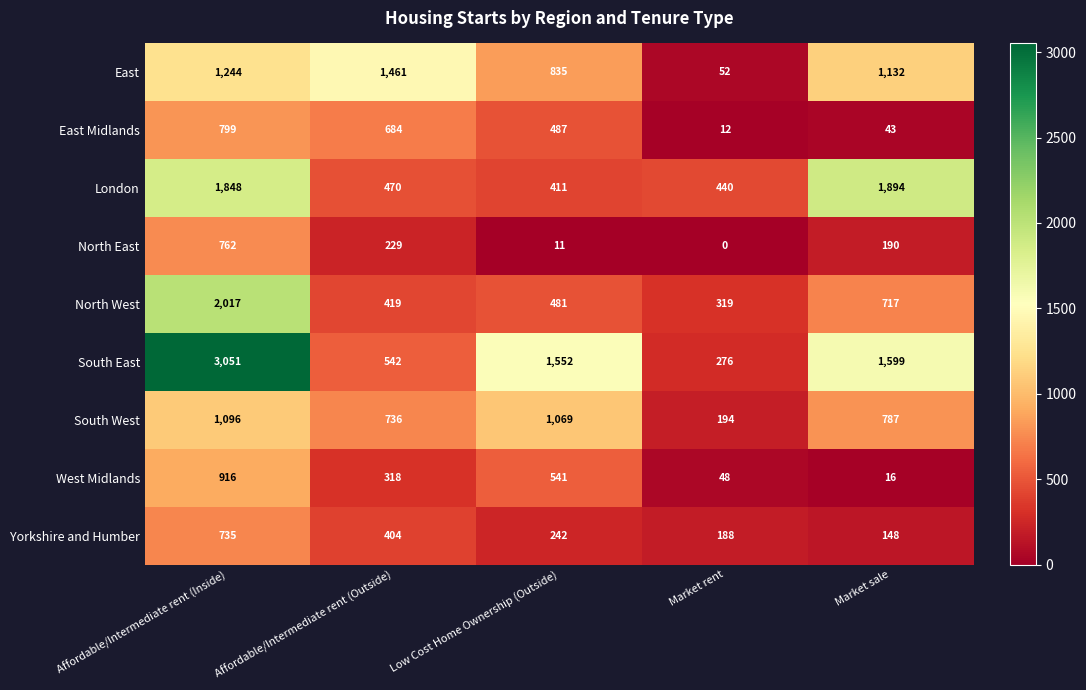

Which series has the largest range (max minus min)?

South East